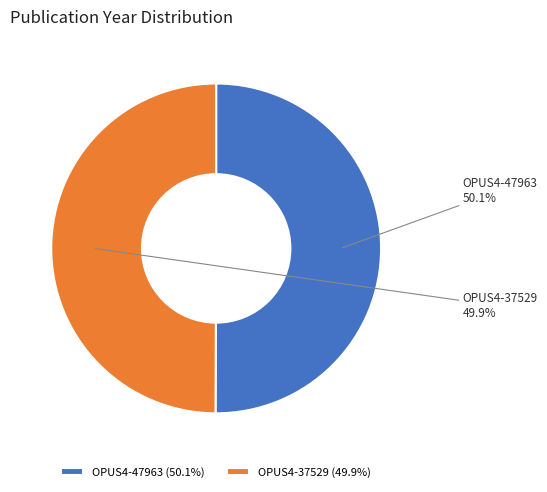

To the nearest percent, what is the average slice percentage?

50%